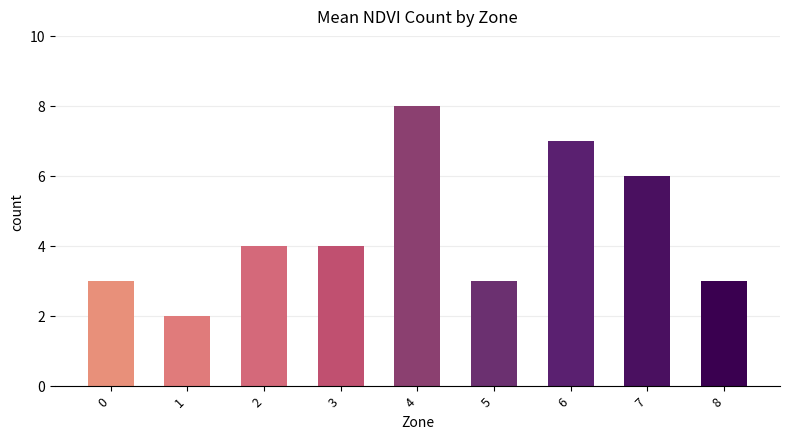

What is the approximate value at 5?

3